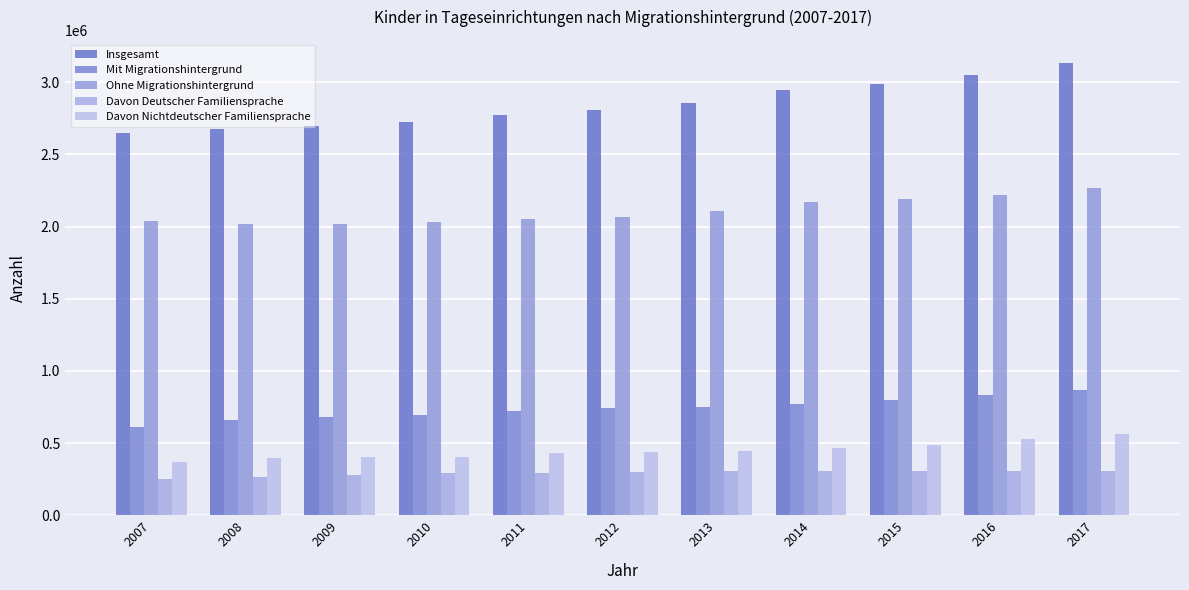

Read the Mit Migrationshintergrund value at 2011.

720634